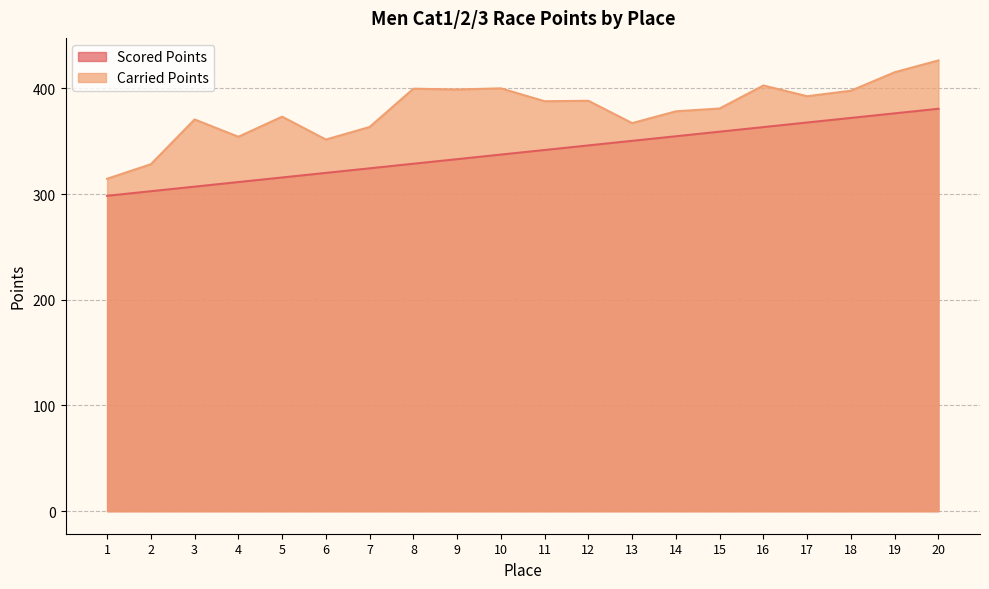

What are all the series names shown in the legend?

Scored Points, Carried Points